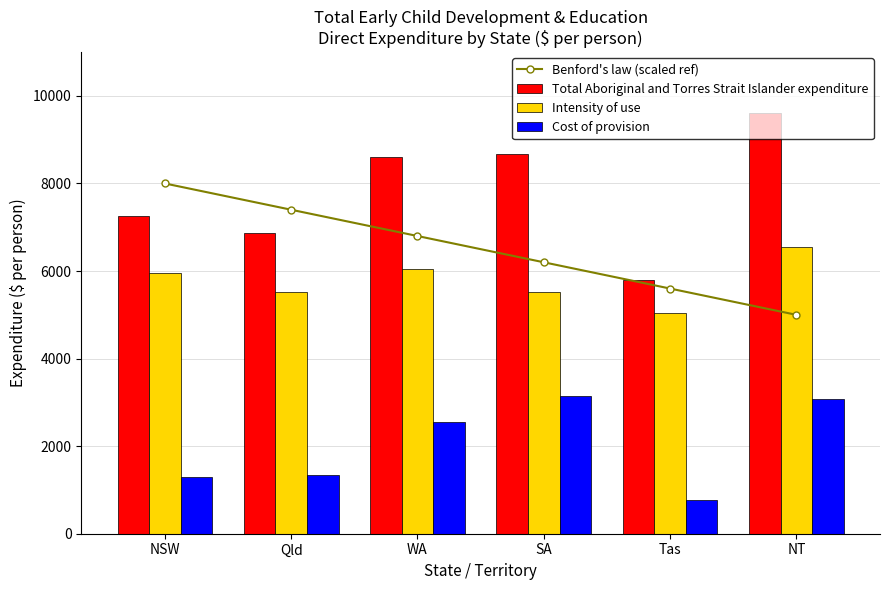

At how many categories does at least one series exceed 3395?

6